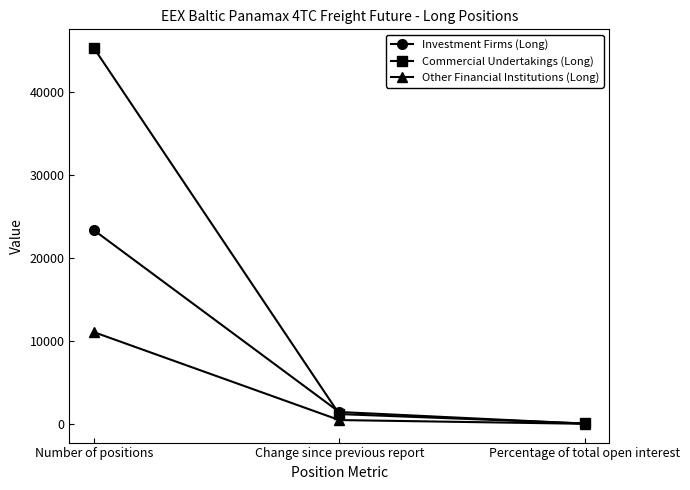

How many lines are shown in the chart?

3